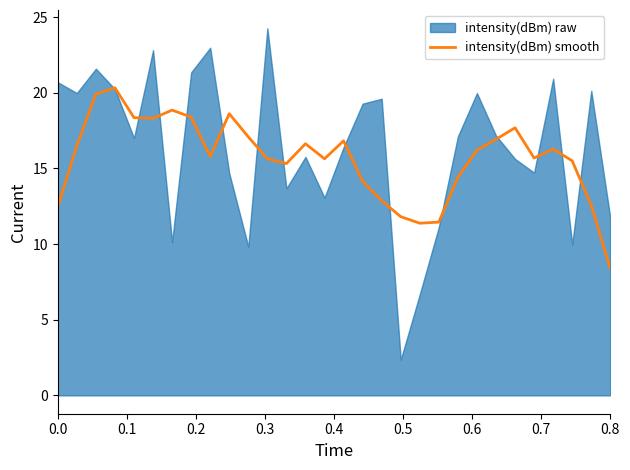

At which label does intensity(dBm) smooth reach its minimum?

0.8